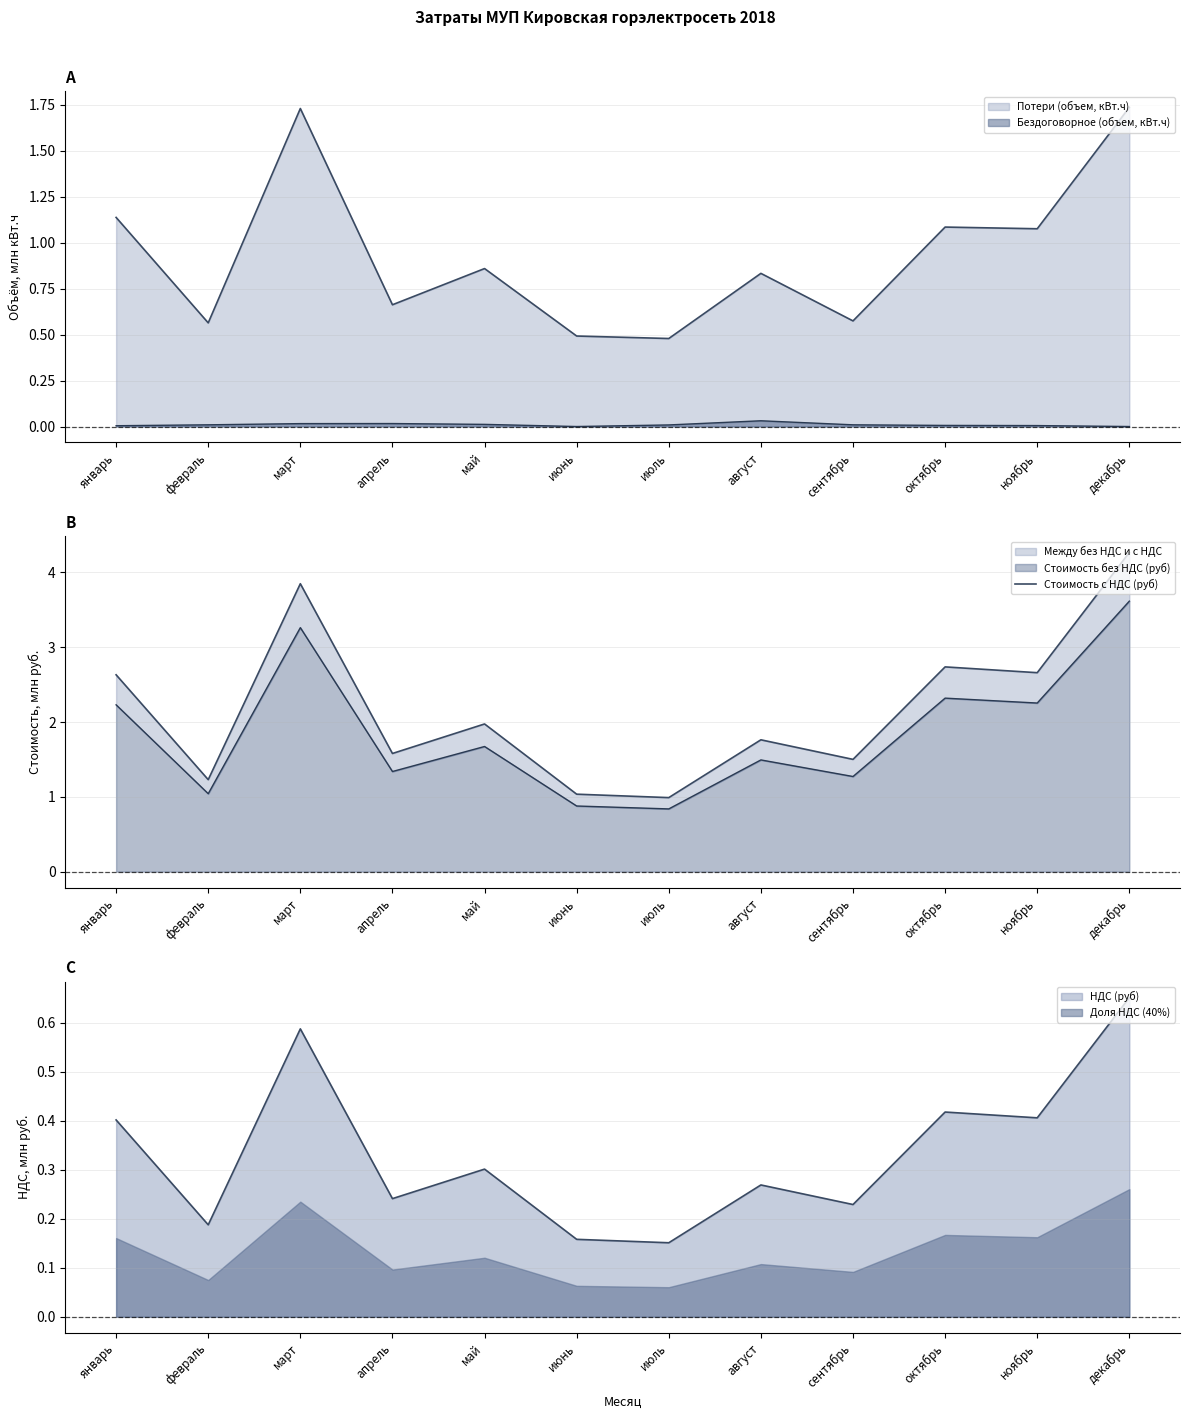

Which label corresponds to the largest value in the chart?

декабрь